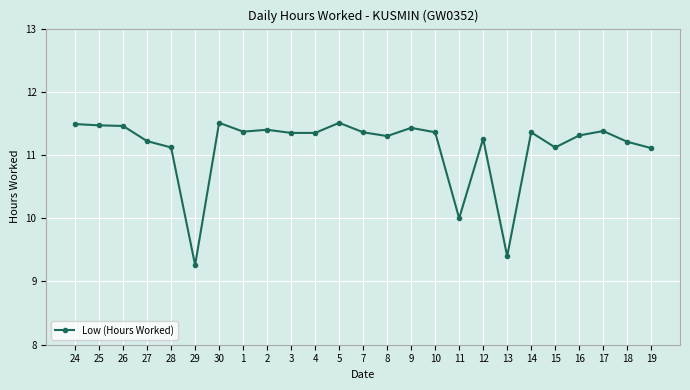

What is the ratio of the value at 8 to the value at 4?

1.0